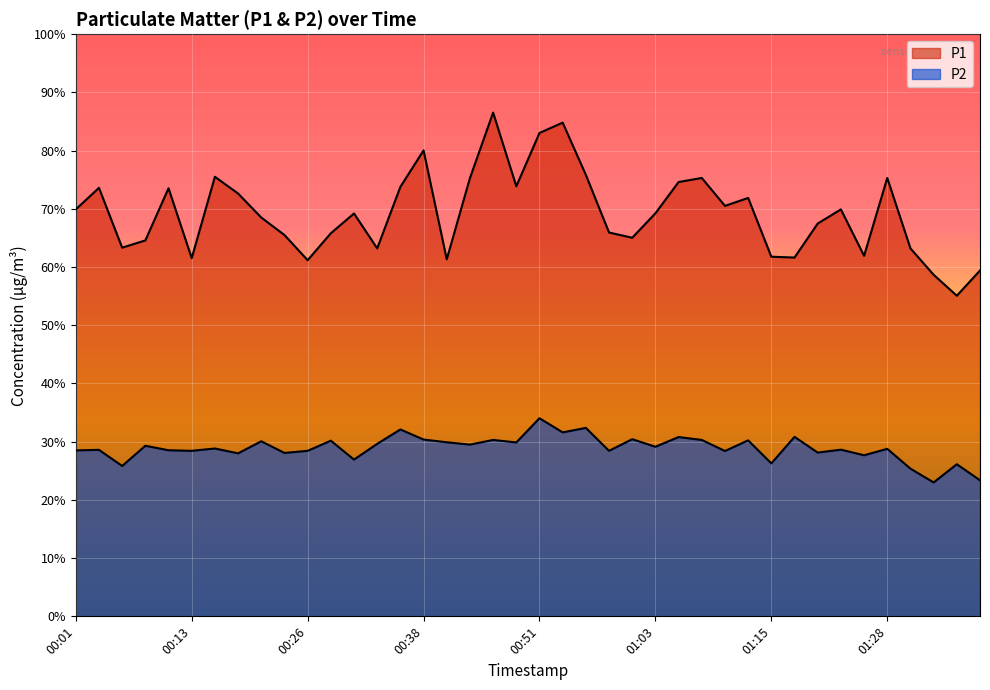

Between 00:58 and 01:01, which is larger?

00:58